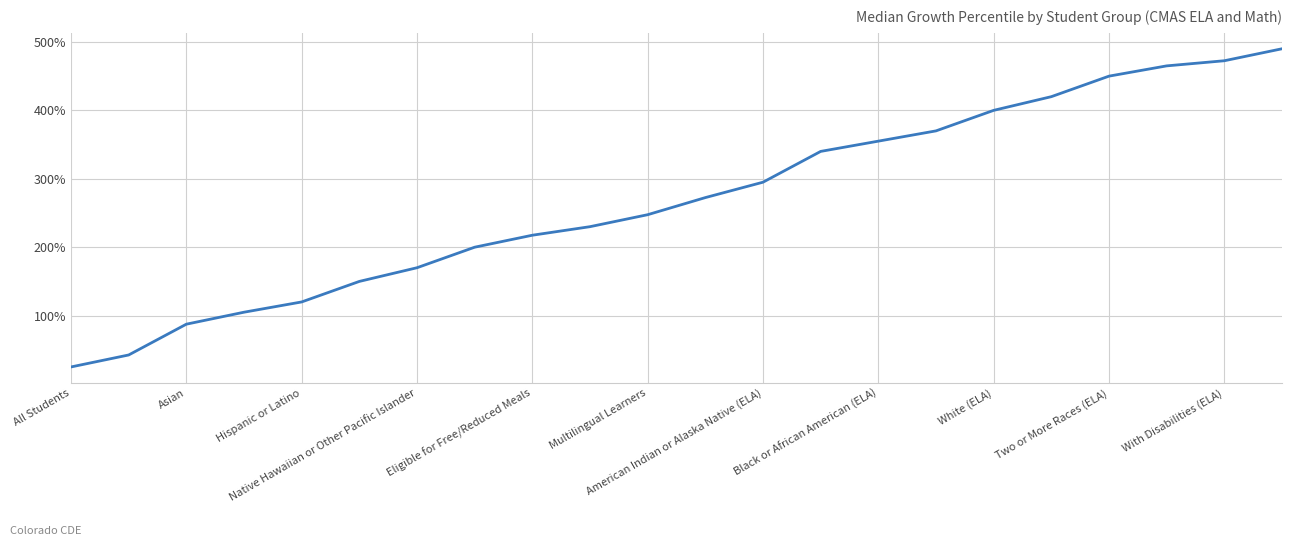

Is this an area chart (filled region under the line)?

No